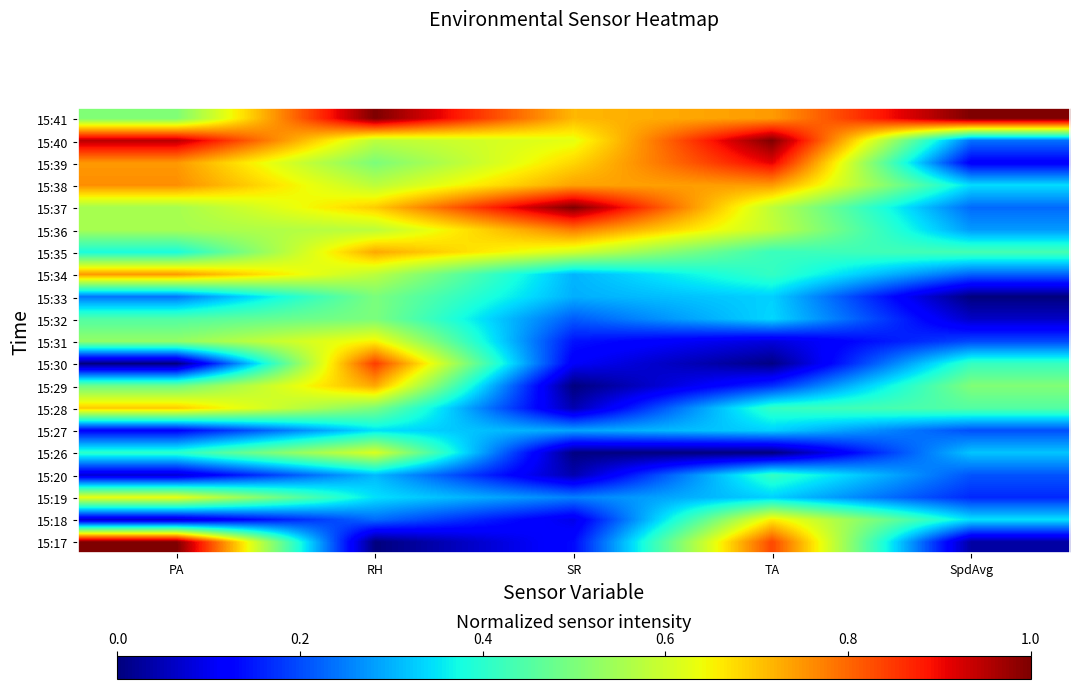

Reading left to right, what are all the values shown in this chart?

15:17: PA=1.0	RH=0.0	SR=0.1	TA=0.8	SpdAvg=0.0
15:18: PA=0.1	RH=0.2	SR=0.1	TA=0.7	SpdAvg=0.3
15:19: PA=0.6	RH=0.3	SR=0.3	TA=0.3	SpdAvg=0.2
15:20: PA=0.1	RH=0.3	SR=0.0	TA=0.4	SpdAvg=0.2
15:26: PA=0.4	RH=0.6	SR=0.0	TA=0.0	SpdAvg=0.3
15:27: PA=0.1	RH=0.3	SR=0.3	TA=0.3	SpdAvg=0.2
15:28: PA=0.7	RH=0.5	SR=0.0	TA=0.4	SpdAvg=0.5
15:29: PA=0.5	RH=0.7	SR=0.0	TA=0.2	SpdAvg=0.5
15:30: PA=0.0	RH=0.8	SR=0.1	TA=0.0	SpdAvg=0.4
15:31: PA=0.5	RH=0.7	SR=0.1	TA=0.1	SpdAvg=0.2
15:32: PA=0.4	RH=0.5	SR=0.2	TA=0.3	SpdAvg=0.1
15:33: PA=0.2	RH=0.5	SR=0.3	TA=0.3	SpdAvg=0.0
15:34: PA=0.7	RH=0.6	SR=0.3	TA=0.4	SpdAvg=0.2
15:35: PA=0.4	RH=0.7	SR=0.6	TA=0.4	SpdAvg=0.4
15:36: PA=0.6	RH=0.6	SR=0.8	TA=0.6	SpdAvg=0.3
15:37: PA=0.6	RH=0.7	SR=1.0	TA=0.6	SpdAvg=0.2
15:38: PA=0.8	RH=0.6	SR=0.7	TA=0.7	SpdAvg=0.3
15:39: PA=0.7	RH=0.5	SR=0.7	TA=0.9	SpdAvg=0.1
15:40: PA=0.9	RH=0.6	SR=0.6	TA=1.0	SpdAvg=0.2
15:41: PA=0.5	RH=1.0	SR=0.7	TA=0.7	SpdAvg=1.0